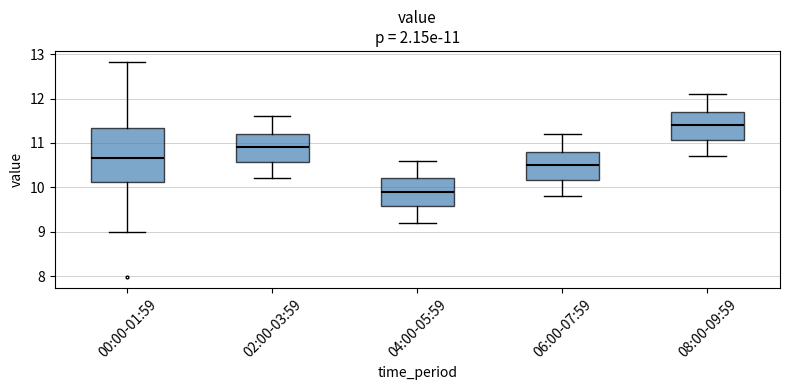

Comparing the boxes themselves (not the whiskers), which one is the tallest?

00:00-01:59